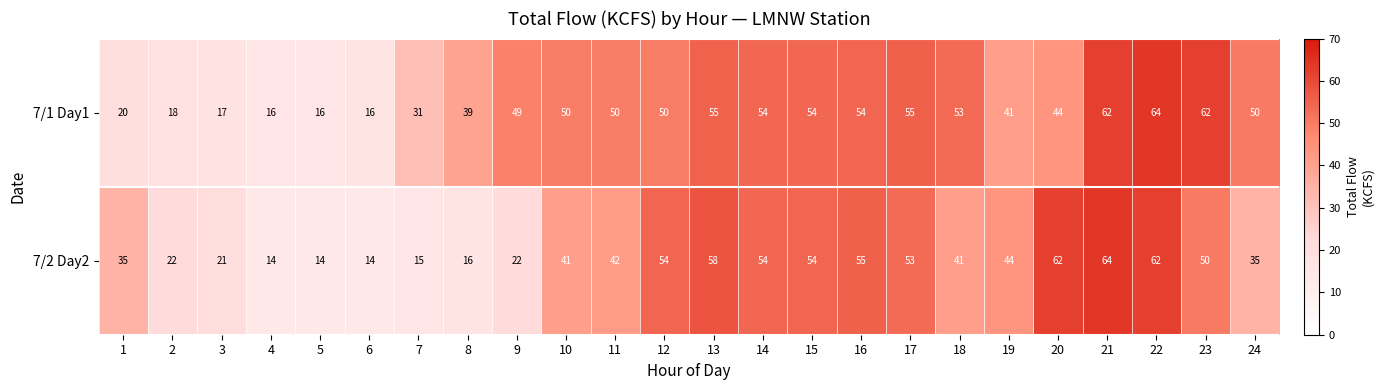

Rank the series at 22 from lowest to highest value.

7/2 Day2, 7/1 Day1